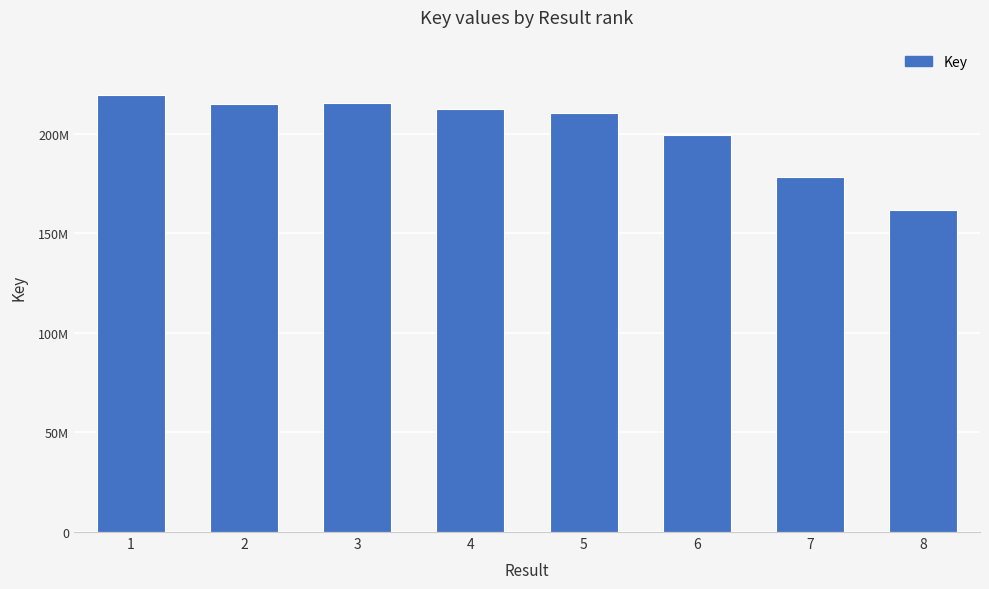

Does the chart contain any negative values?

No